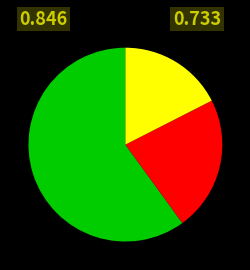

Is there a majority slice in this chart?

Yes